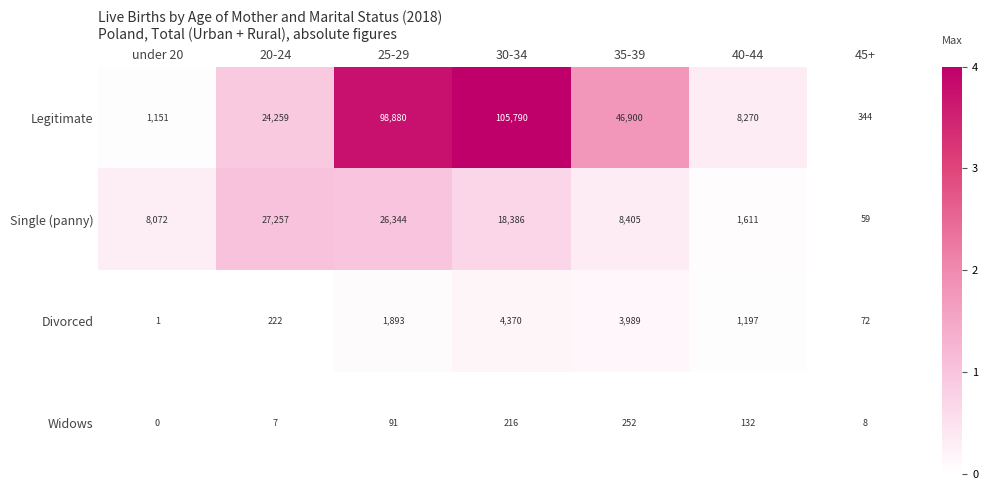

Which label corresponds to the smallest value in the chart?

under 20